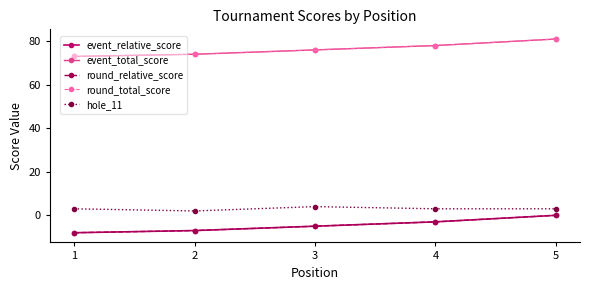

At which label does event_relative_score first exceed -5?

4